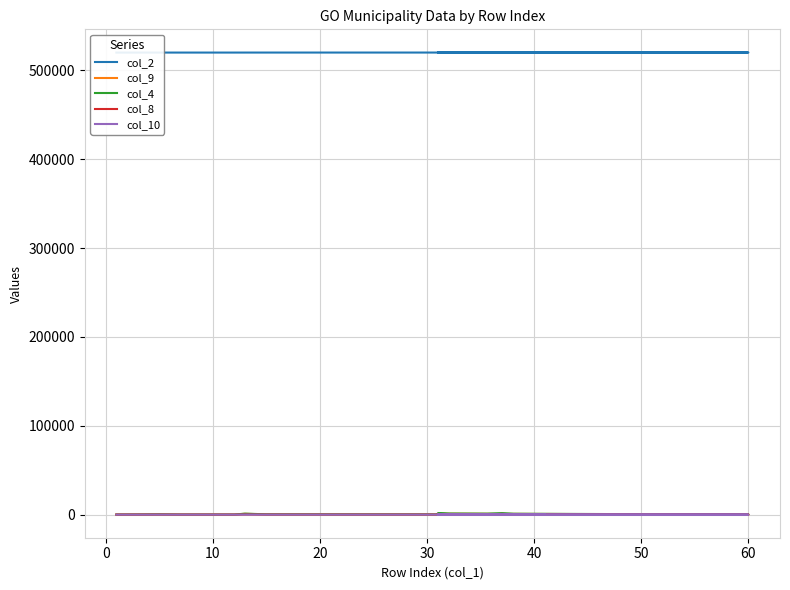

True or false: col_4 and col_8 cross at least once.

False